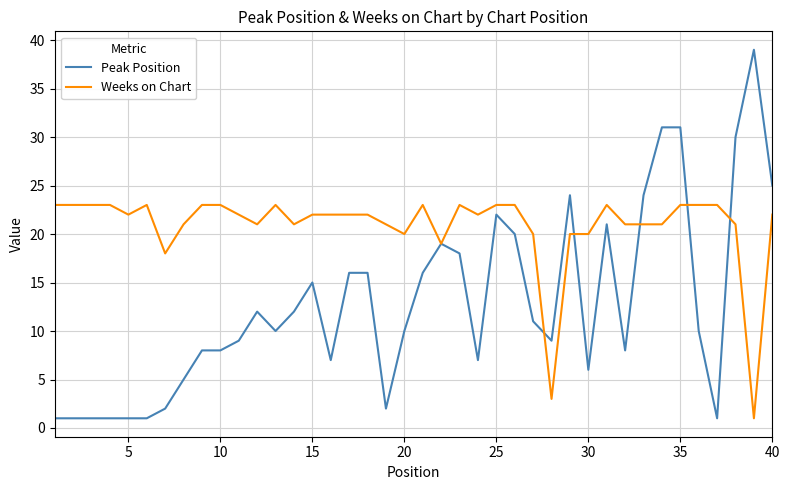

List the series in order of their peak value, highest first.

Peak Position, Weeks on Chart